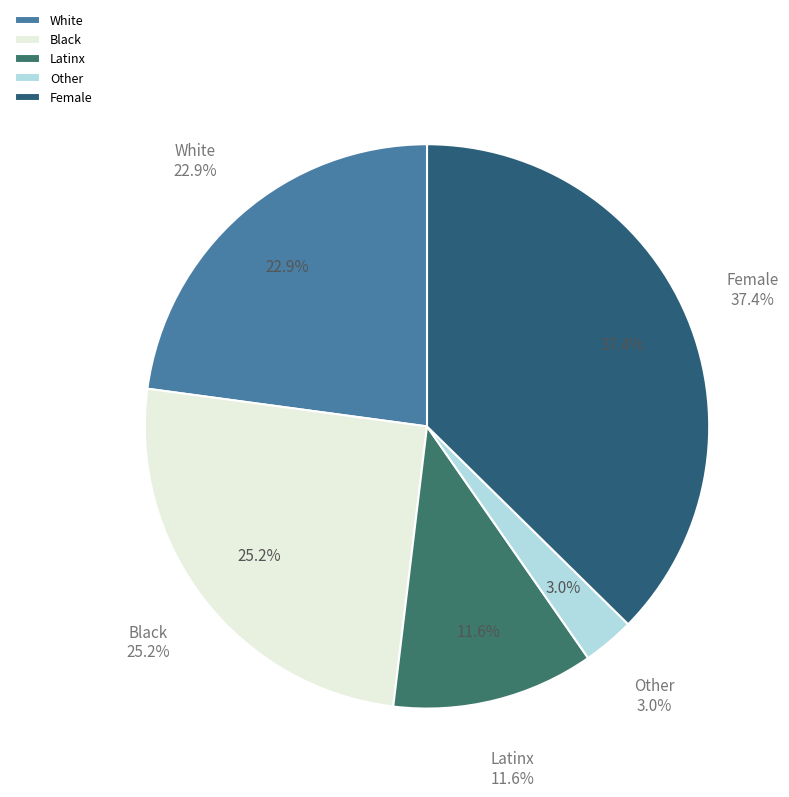

The Other slice represents 1% of the pie. True or false?

False